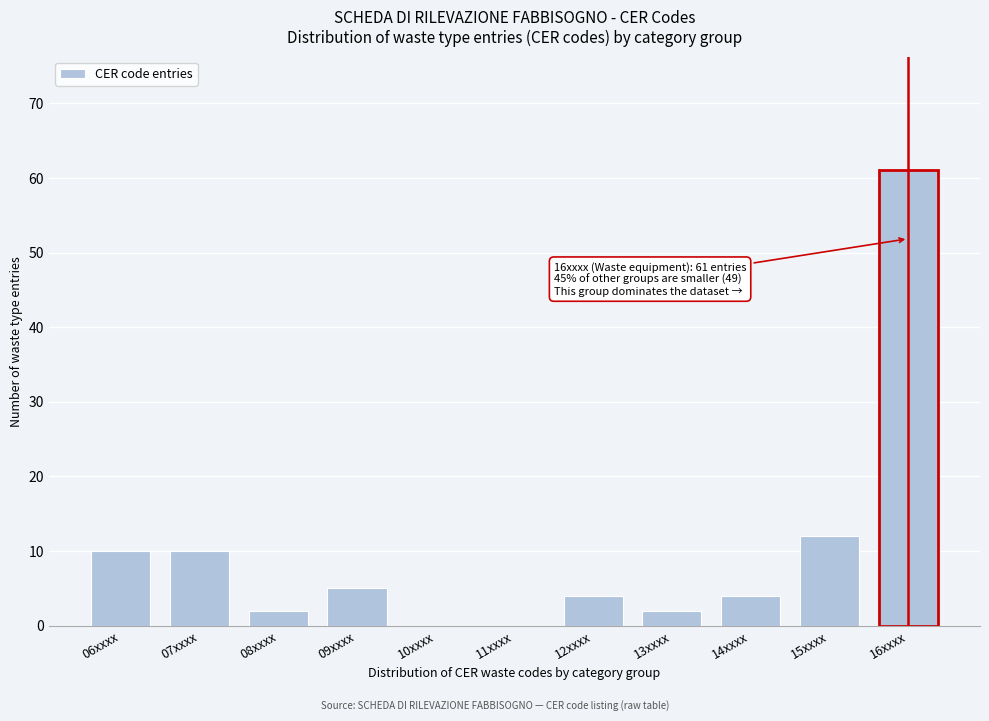

Reading left to right, what are all the values shown in this chart?

06xxxx=10	07xxxx=10	08xxxx=2	09xxxx=5	10xxxx=0	11xxxx=0	12xxxx=4	13xxxx=2	14xxxx=4	15xxxx=12	16xxxx=61